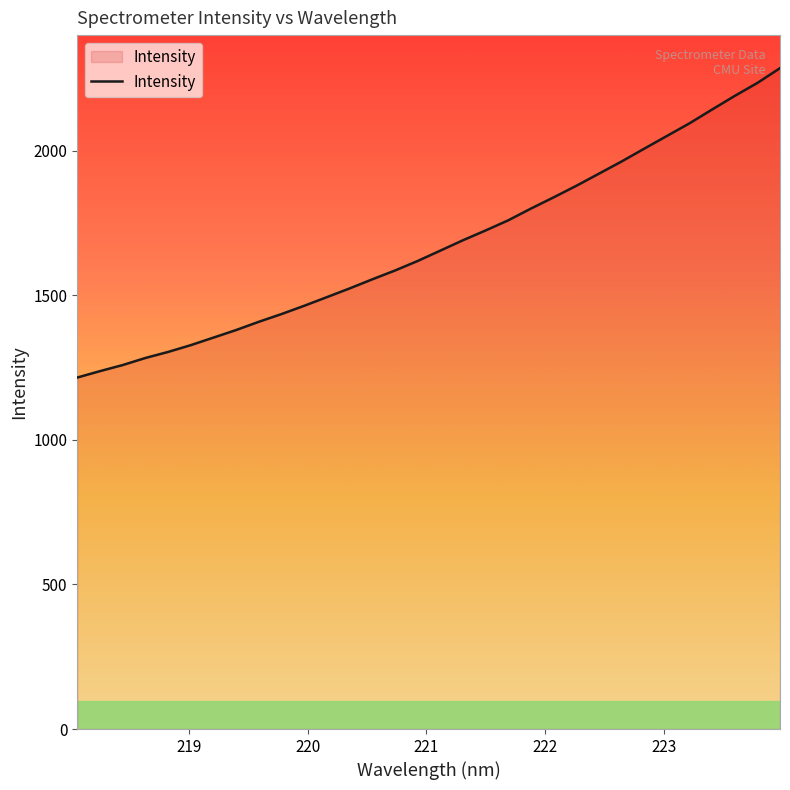

What is the greatest value displayed?

2285.8